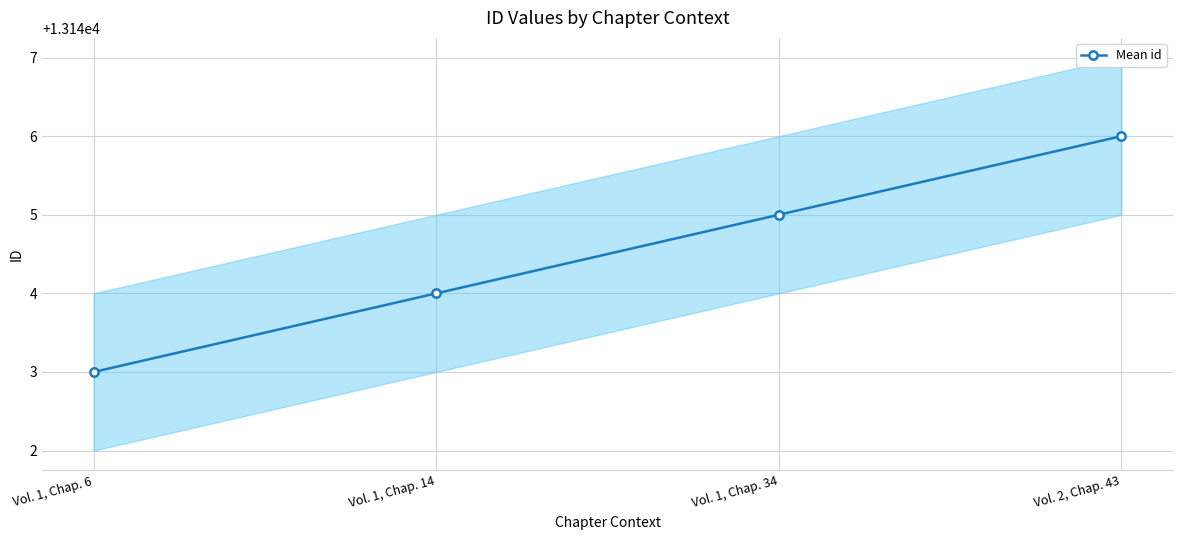

Does the chart have visible grid lines?

Yes